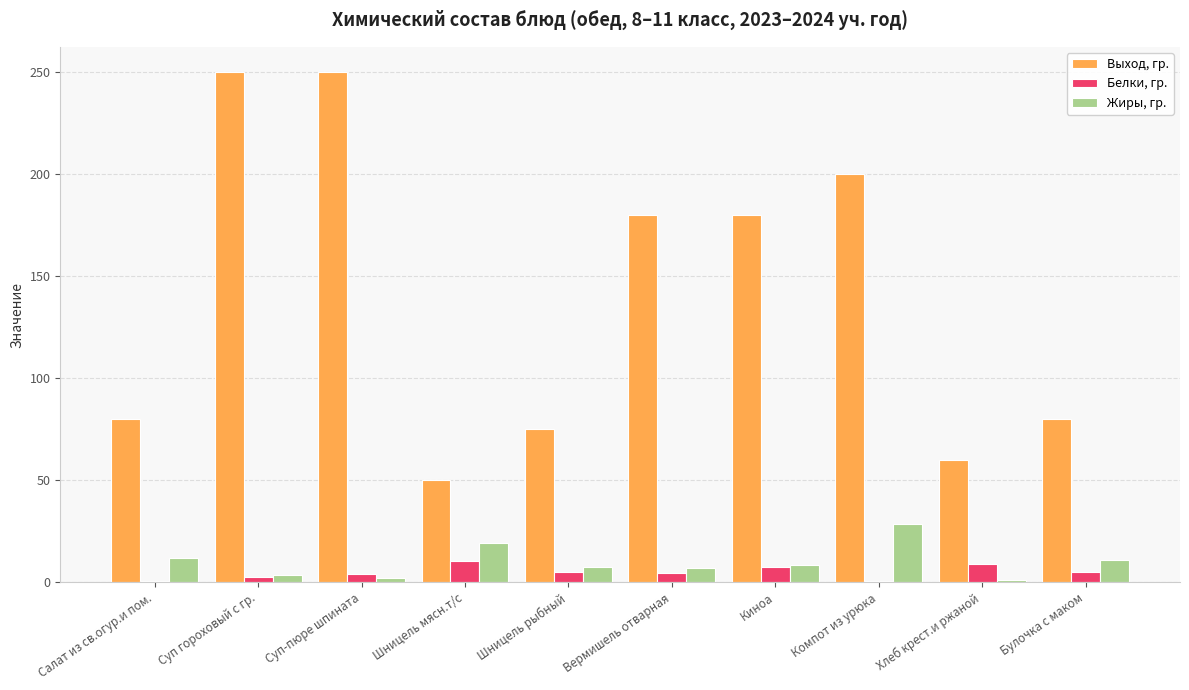

What is the sum of all Белки, гр. values?

48.9